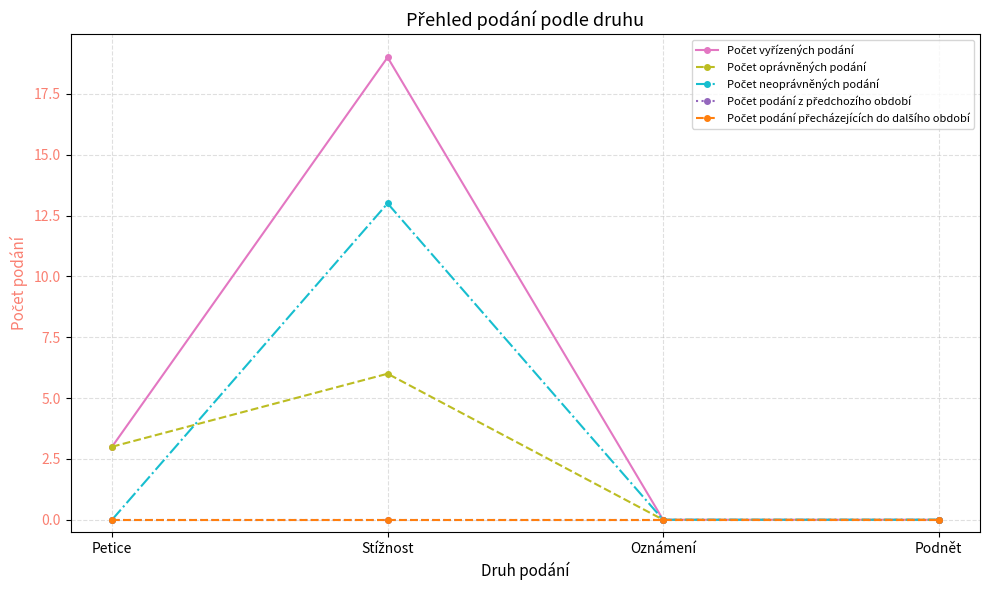

List the labels in order of Počet neoprávněných podání value, largest first.

Stížnost, Petice, Oznámení, Podnět